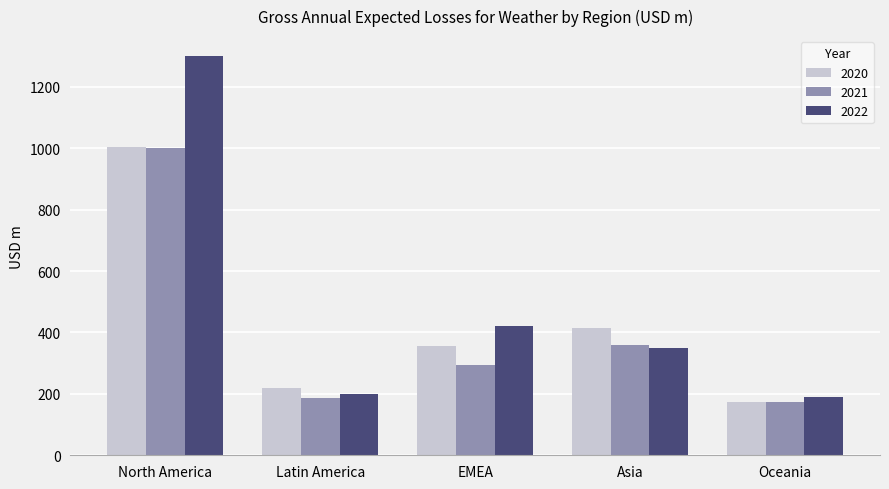

Which category has the highest value in the 2020 series?

North America